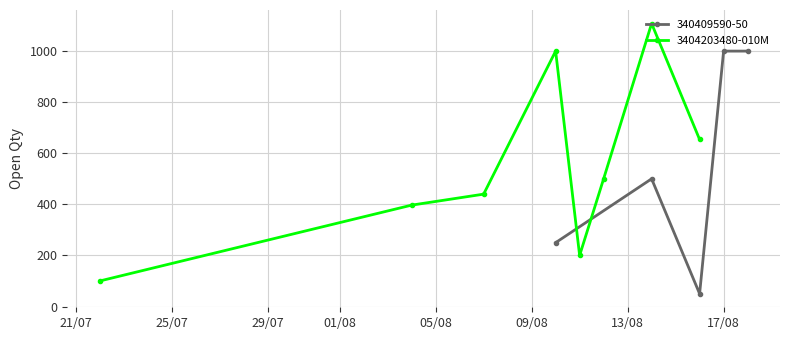

True or false: 3404203480-010M has more than 0 points higher than both neighbors.

True